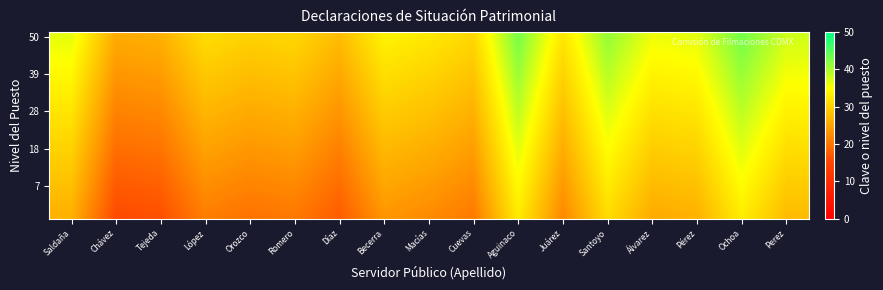

Which has a higher value, Perez or Aguinaco?

Aguinaco